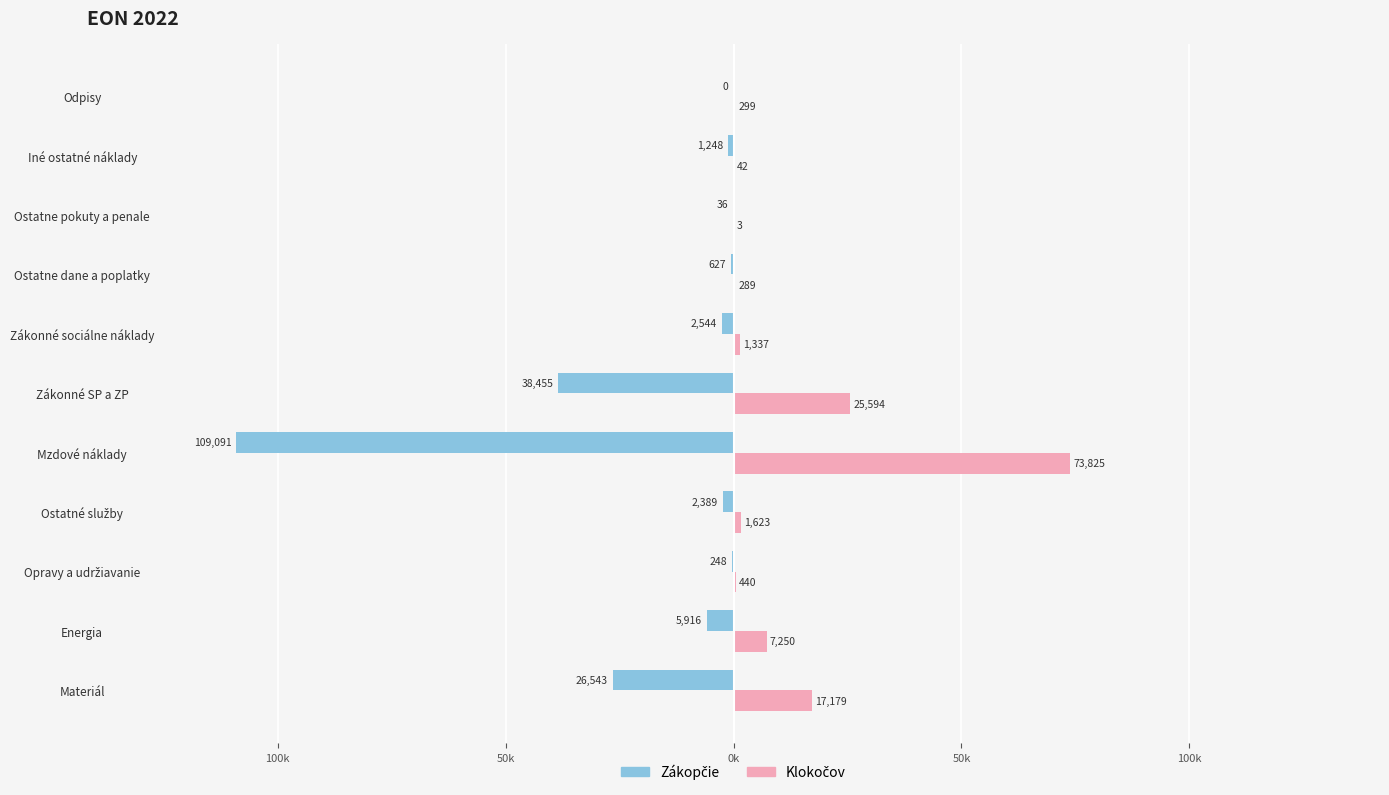

What is the value of the Klokočov bar at the 6th from the left?

7250.2